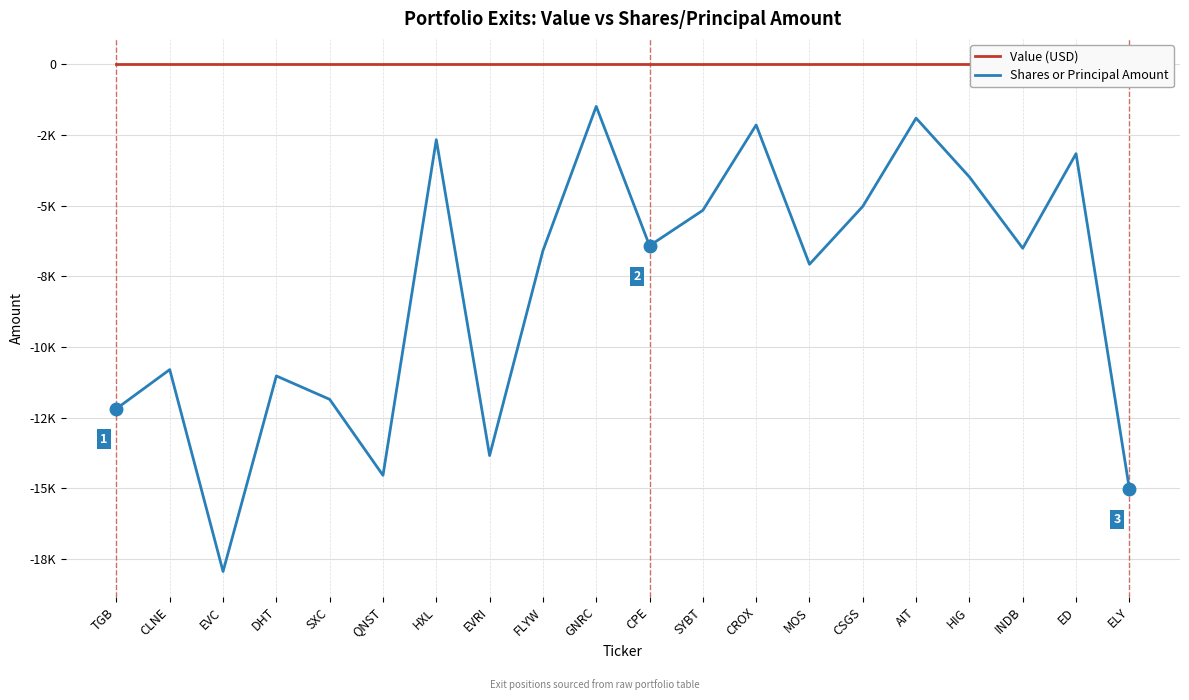

True or false: Value (USD) and Shares or Principal Amount intersect in this chart.

False